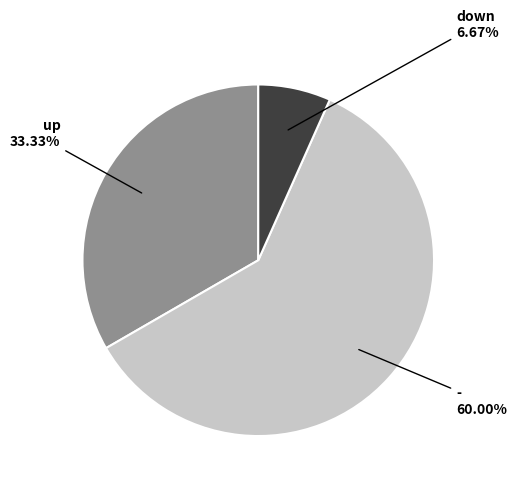

Does any single category account for the majority?

Yes